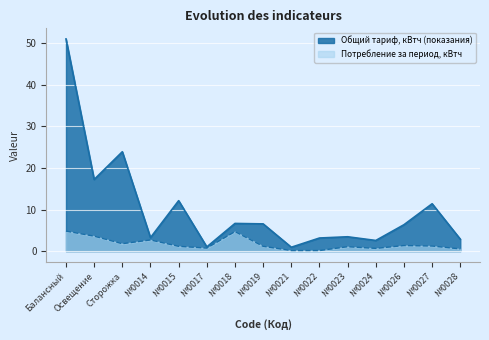

True or false: Потребление за период, кВтч and Общий тариф, кВтч (показания) cross at least once.

False